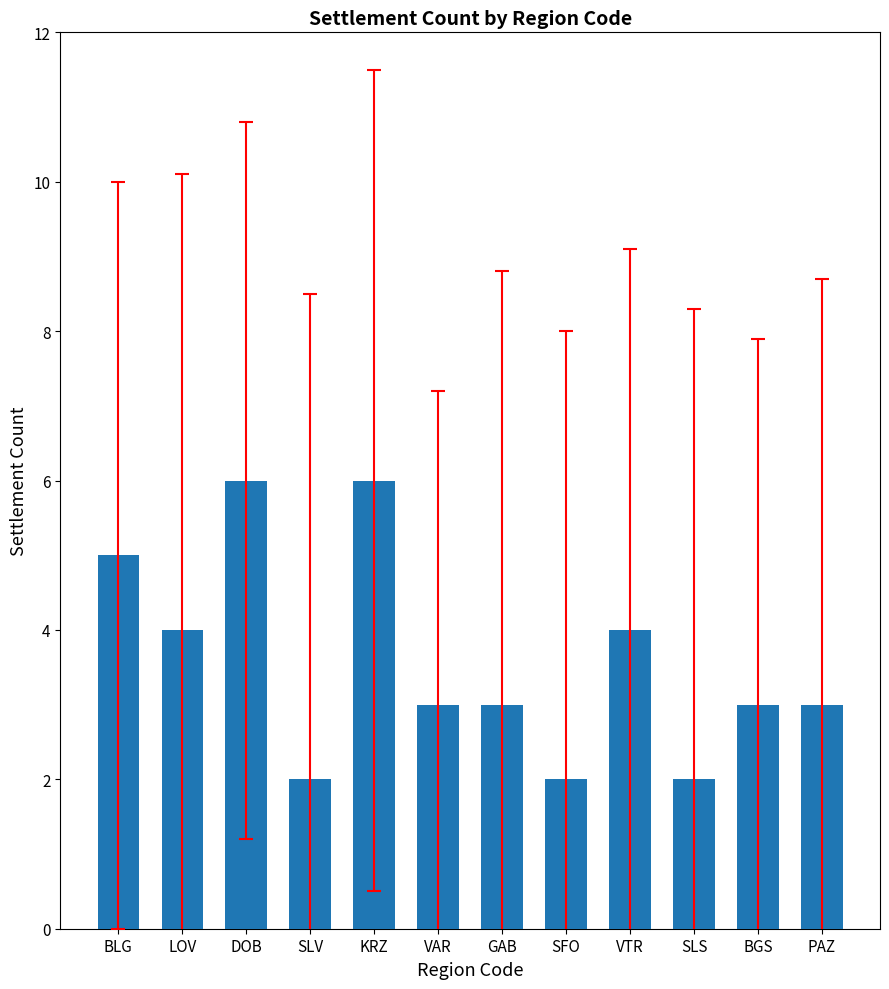

What is the average value?

4